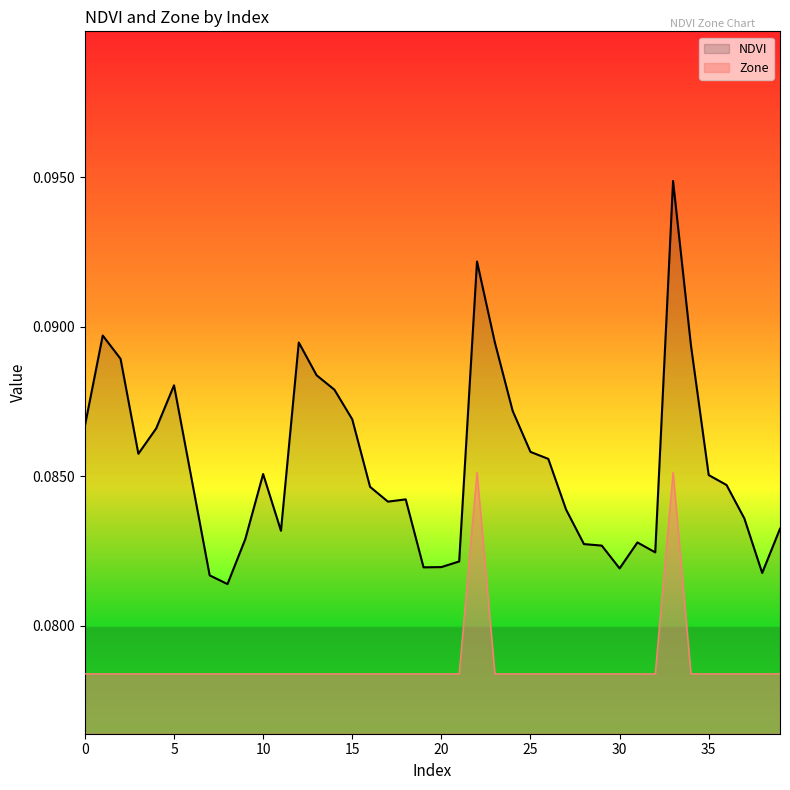

Reading left to right, list all the values displayed in this chart.

NDVI: 0=0.1	1=0.1	2=0.1	3=0.1	4=0.1	5=0.1	6=0.1	7=0.1	8=0.1	9=0.1	10=0.1	11=0.1	12=0.1	13=0.1	14=0.1	15=0.1	16=0.1	17=0.1	18=0.1	19=0.1	20=0.1	21=0.1	22=0.1	23=0.1	24=0.1	25=0.1	26=0.1	27=0.1	28=0.1	29=0.1	30=0.1	31=0.1	32=0.1	33=0.1	34=0.1	35=0.1	36=0.1	37=0.1	38=0.1	39=0.1
Zone: 0=0.1	1=0.1	2=0.1	3=0.1	4=0.1	5=0.1	6=0.1	7=0.1	8=0.1	9=0.1	10=0.1	11=0.1	12=0.1	13=0.1	14=0.1	15=0.1	16=0.1	17=0.1	18=0.1	19=0.1	20=0.1	21=0.1	22=0.1	23=0.1	24=0.1	25=0.1	26=0.1	27=0.1	28=0.1	29=0.1	30=0.1	31=0.1	32=0.1	33=0.1	34=0.1	35=0.1	36=0.1	37=0.1	38=0.1	39=0.1